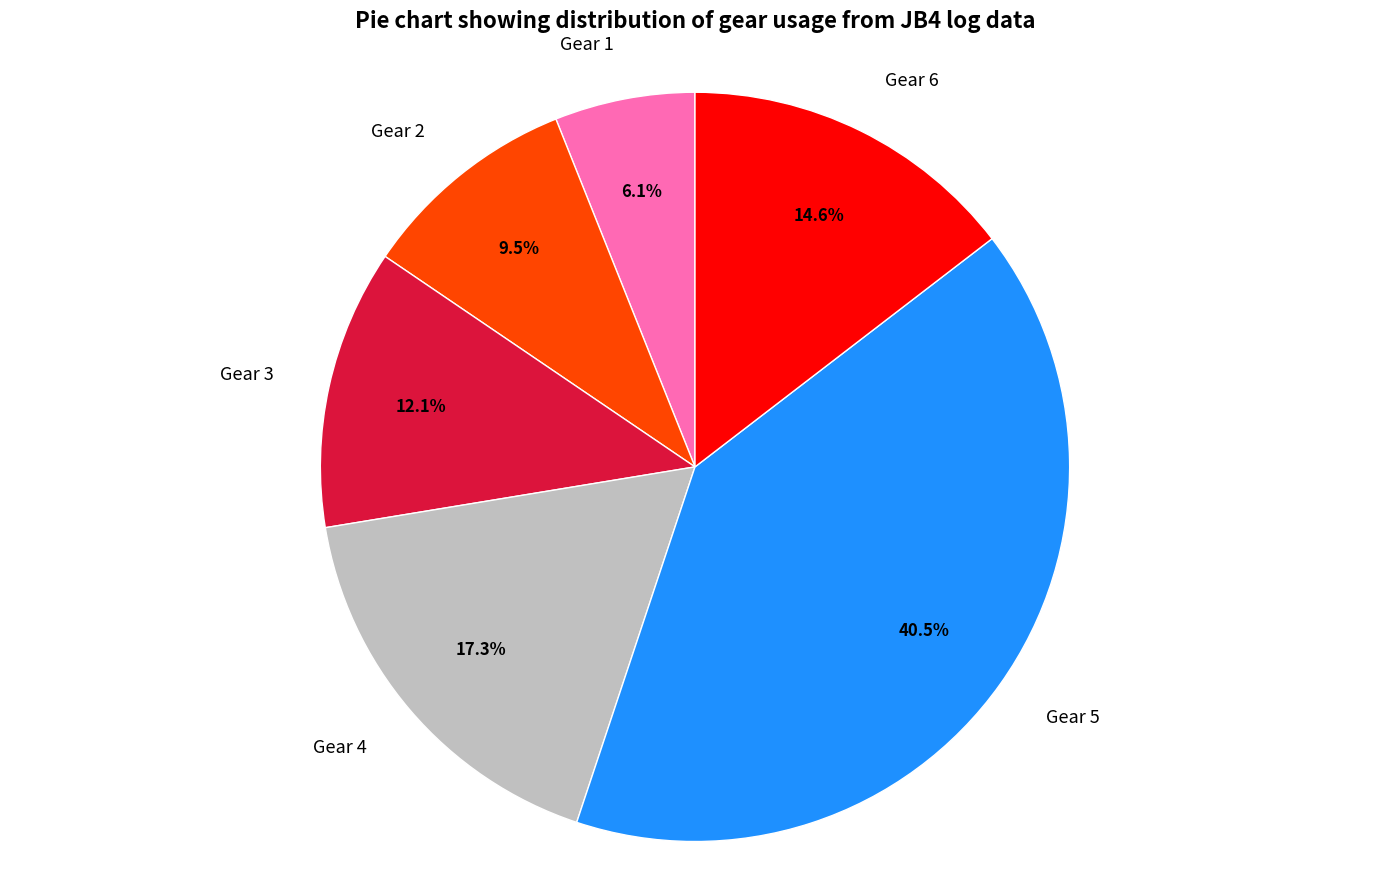

Is there a majority slice in this chart?

No